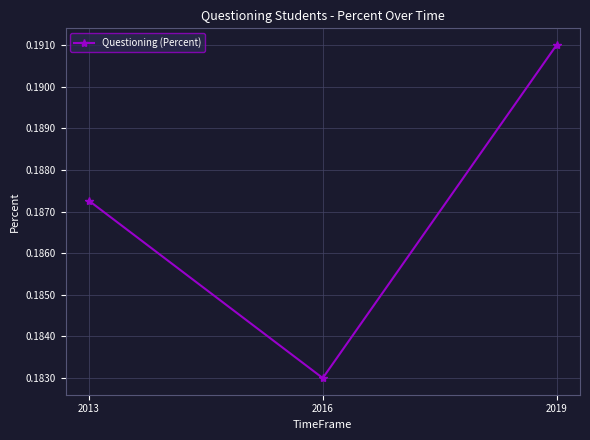

List the labels in order of value, smallest first.

2016, 2013, 2019